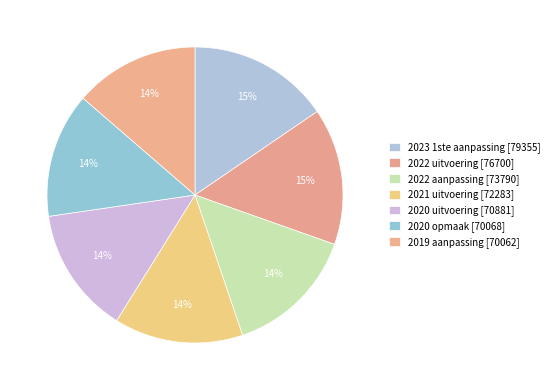

The 2020 uitvoering [70881] slice represents 21% of the pie. True or false?

False